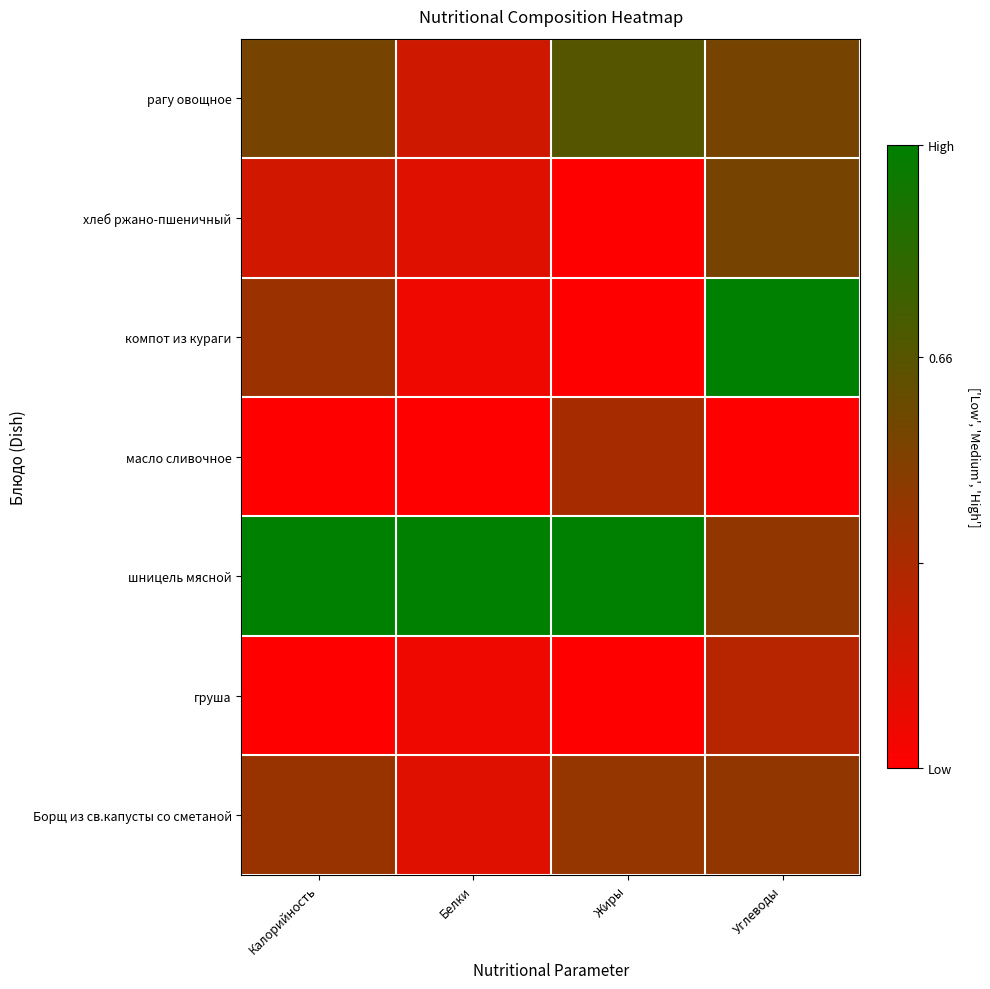

At which category is the sum across all series the highest?

Углеводы